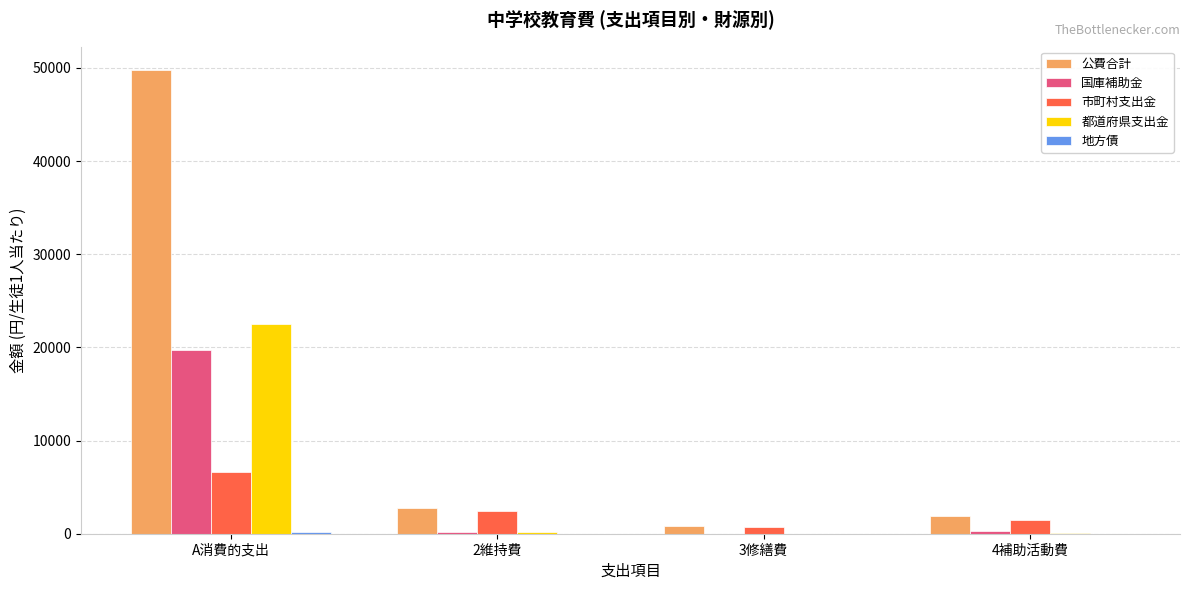

How many series are shown in this chart?

5